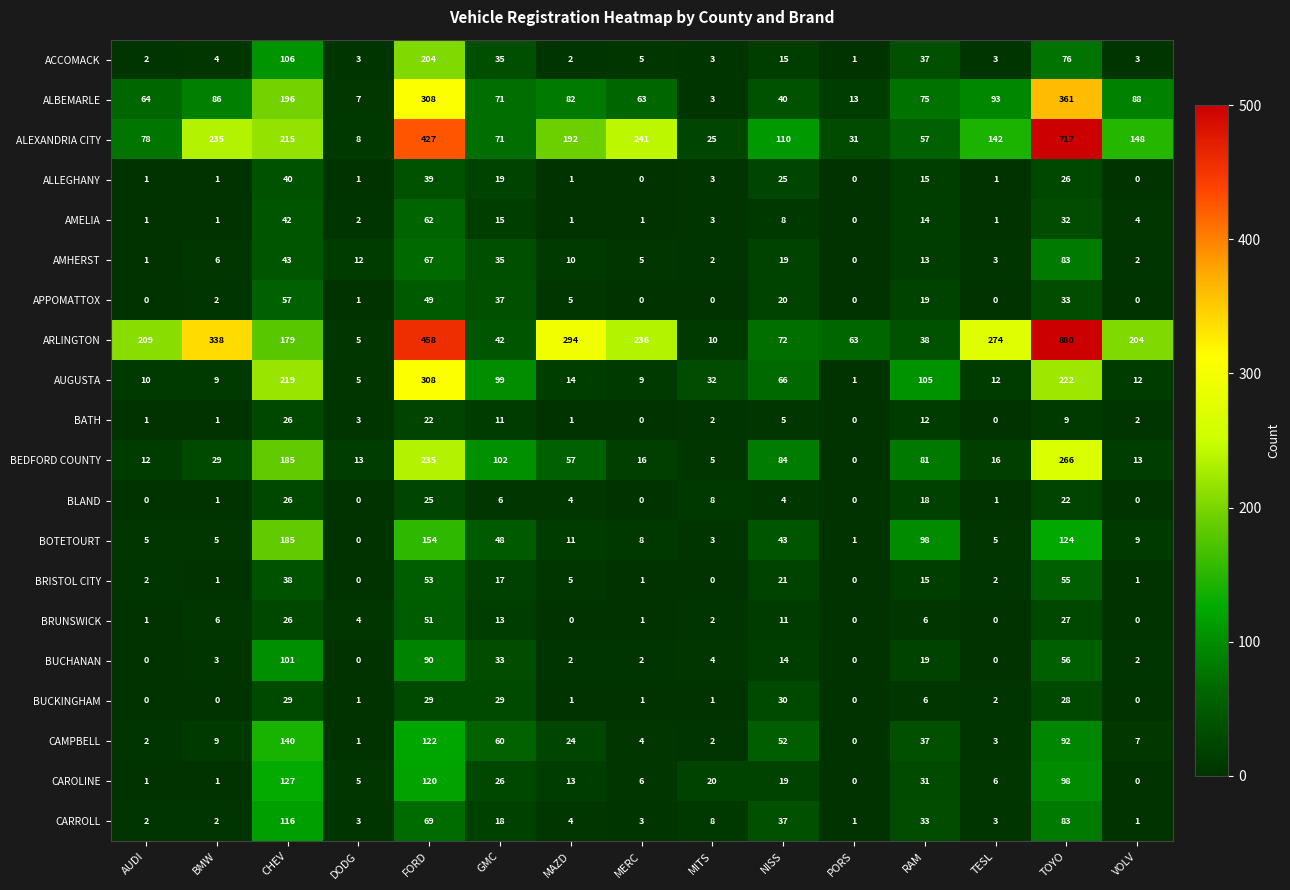

What is the difference between the second highest and second lowest values in the BLAND series?

25